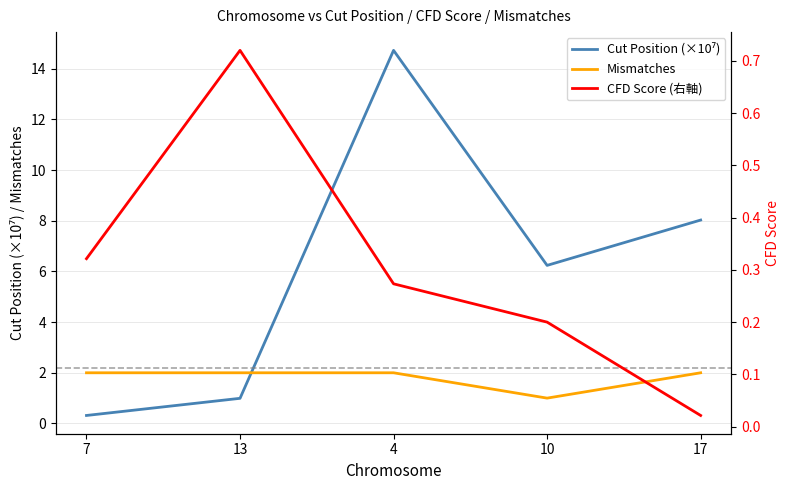

What is the sum of all CFD Score (右軸) values?

1.5